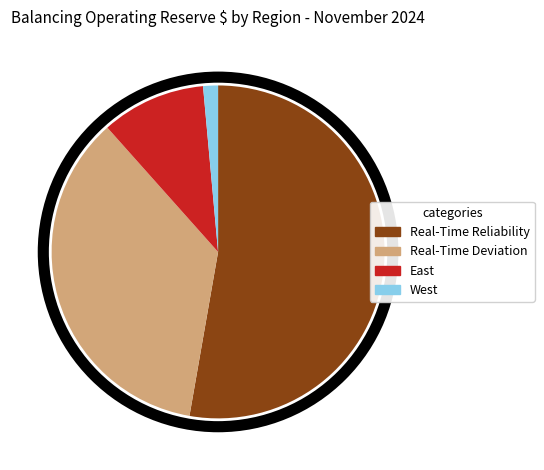

Combined, do East and Real-Time Deviation account for over 50%?

No